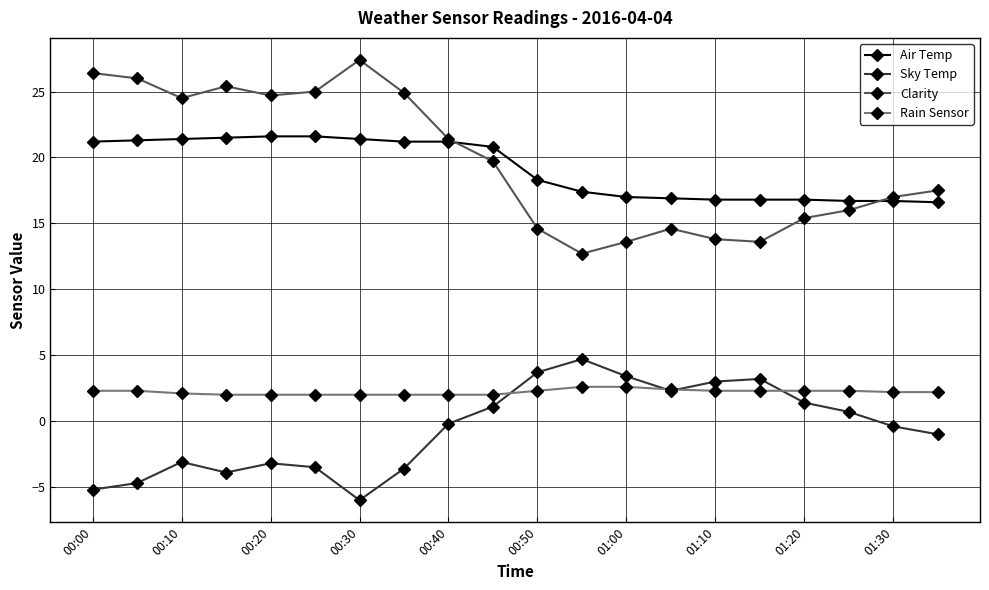

What is the value of the Clarity point at the 15th from the left?

13.8